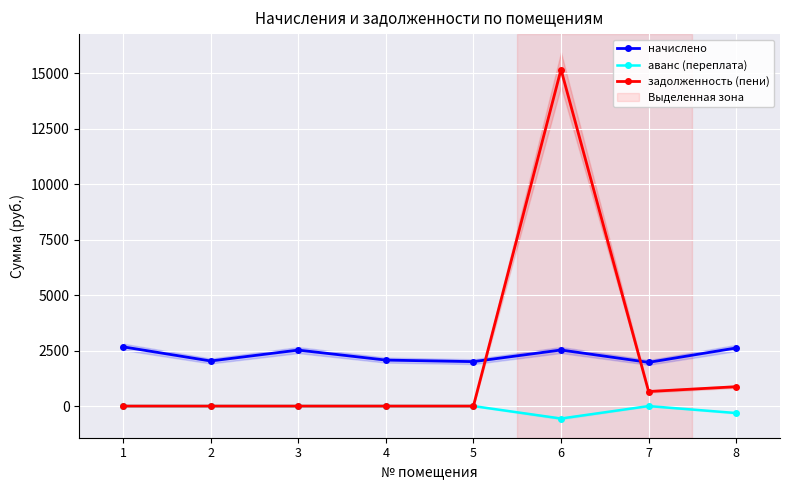

Reading left to right, extract all data points from this chart.

начислено: 2668.9	2031.0	2522.2	2071.3	2001.6	2525.9	1968.6	2617.5
аванс (переплата): 0.0	0.0	0.0	0.0	0.0	-561.4	0.0	-314.4
задолженность (пени): 0.0	0.0	0.0	0.0	0.0	15160.7	656.2	872.5